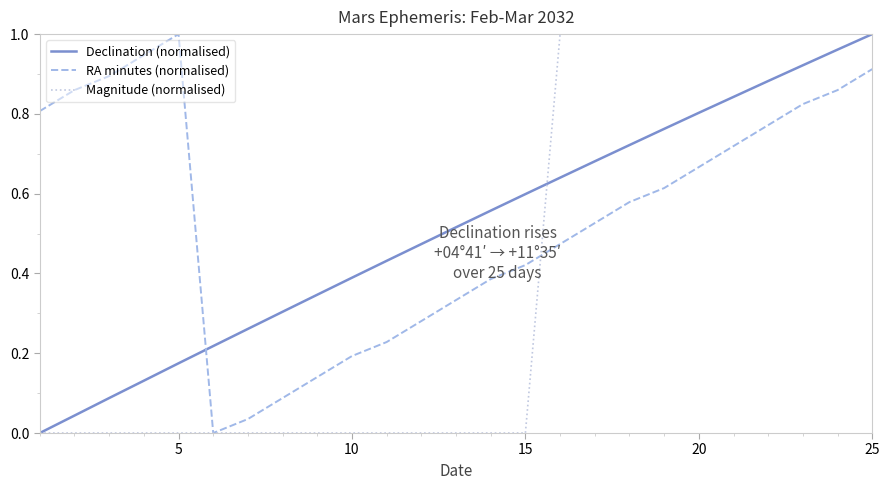

True or false: Declination (normalised) and Magnitude (normalised) intersect in this chart.

True